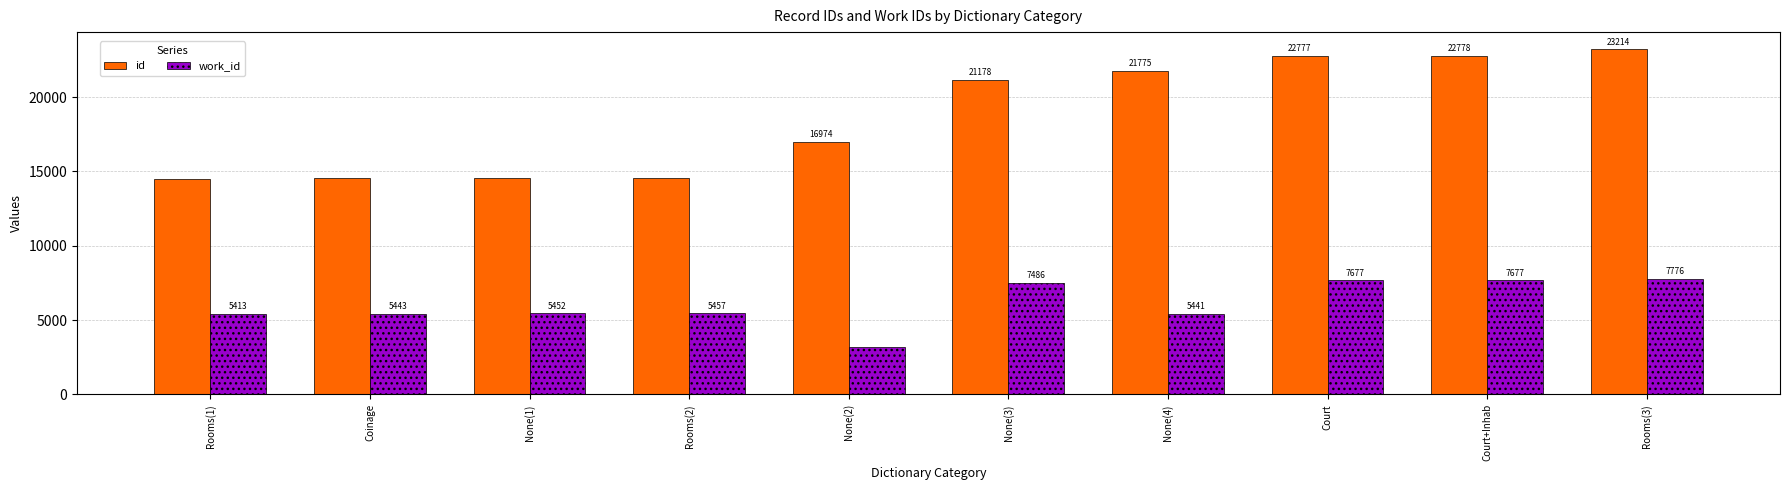

At which category is the sum across all series the highest?

Rooms(3)